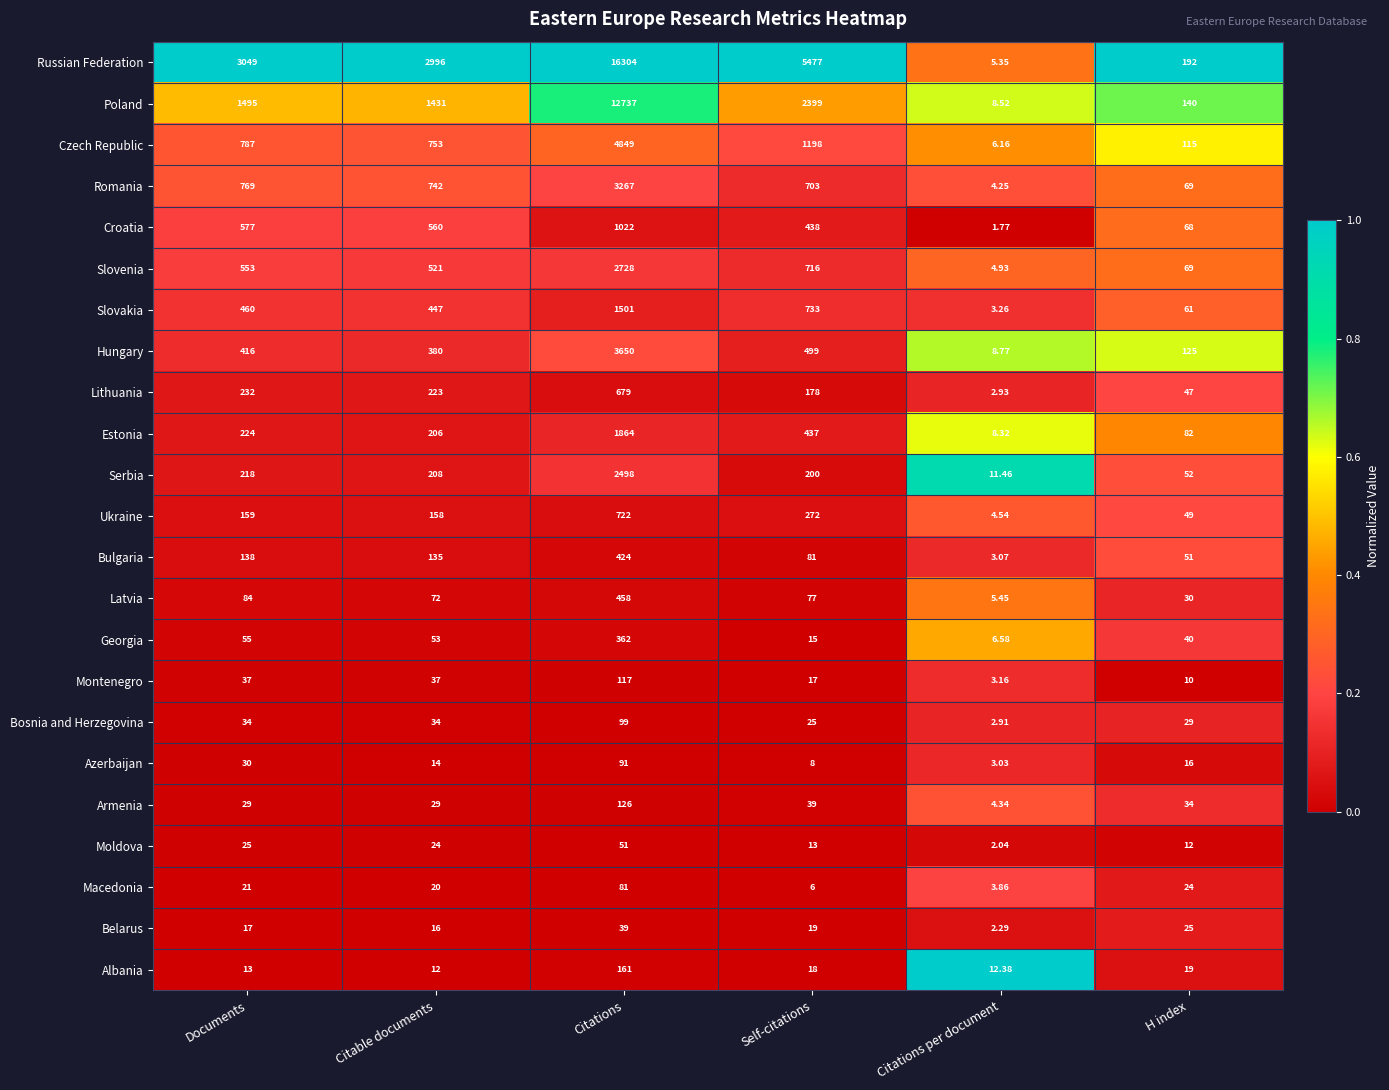

Rank the categories by Latvia value from highest to lowest.

Citations, Documents, Self-citations, Citable documents, H index, Citations per document